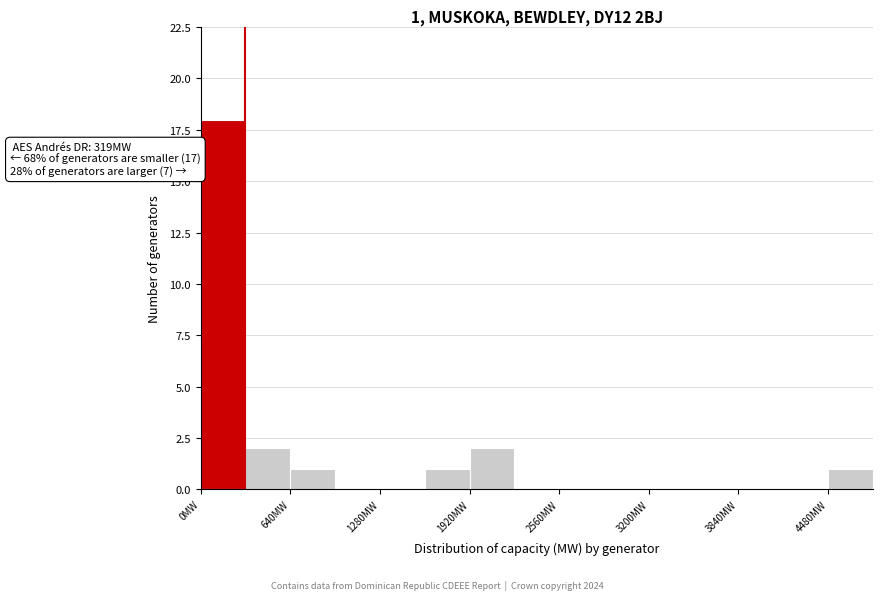

Around what value on the x-axis is the tallest bar? Give the approximate position of its centre, as read against the axis.

200